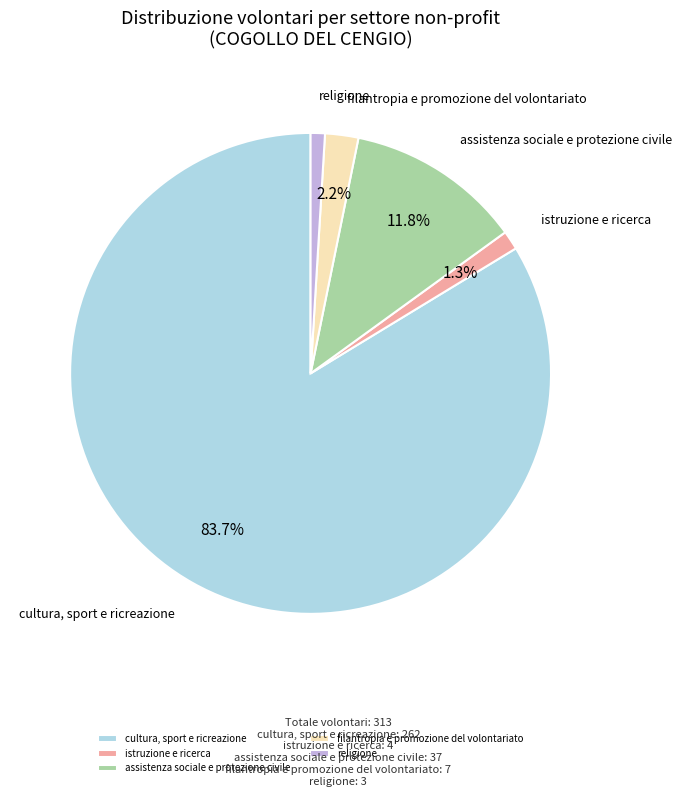

Is there any slice that represents more than half of the pie?

Yes